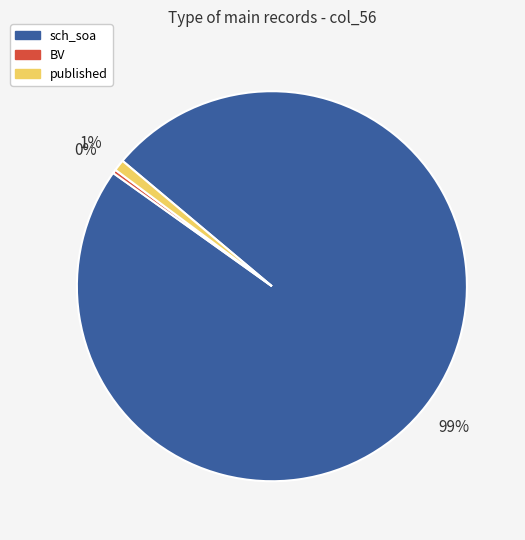

Which slice is the smallest?

BV